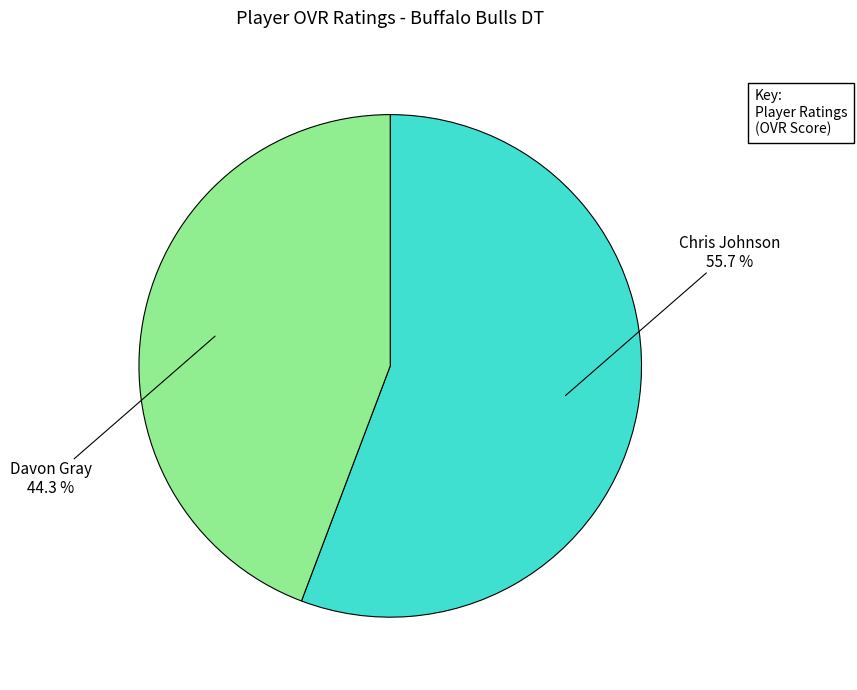

To the nearest percent, what is the difference between the Davon Gray and Chris Johnson slice percentages?

11%